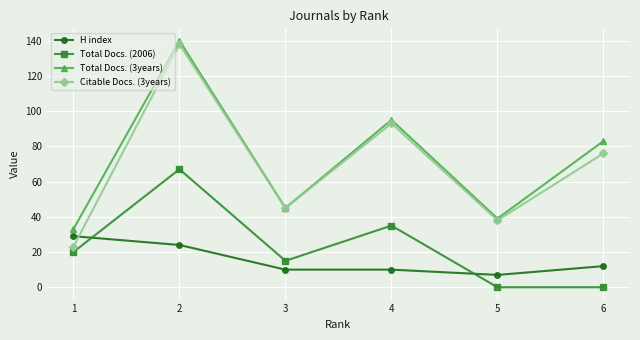

What is the greatest value displayed?

140